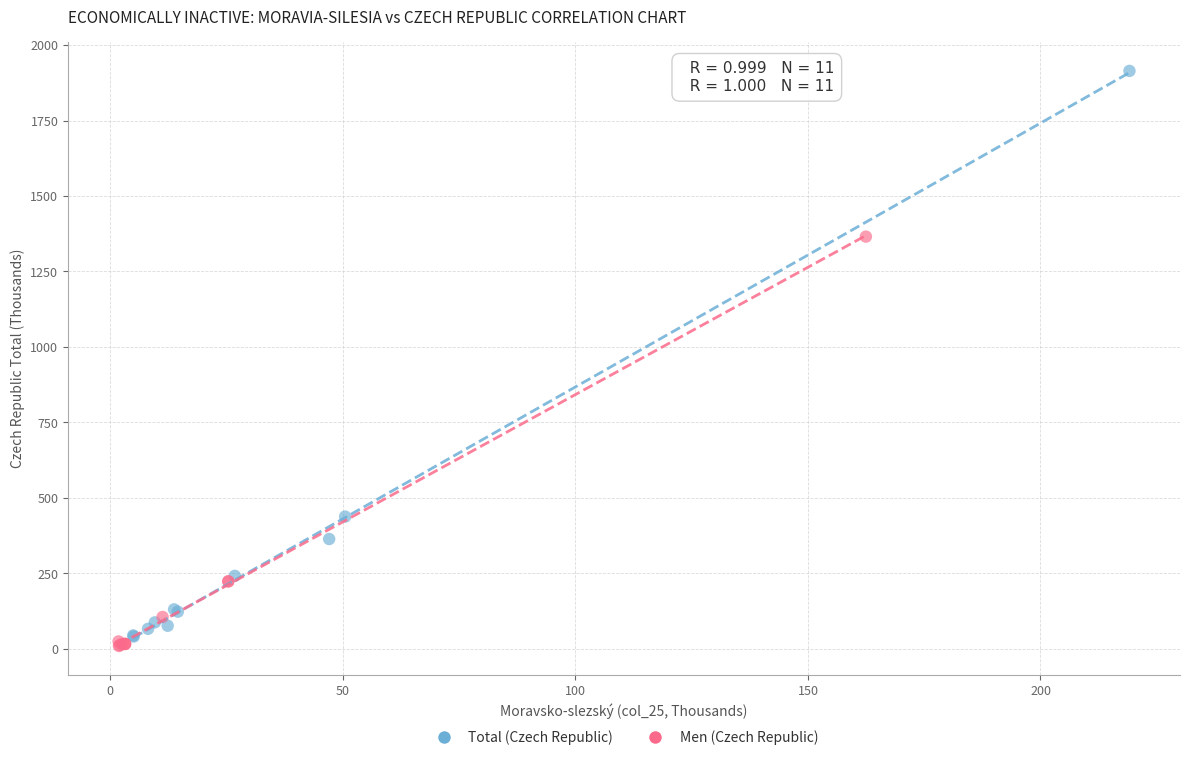

Which series contains the highest Y value?

Total (Czech Republic)